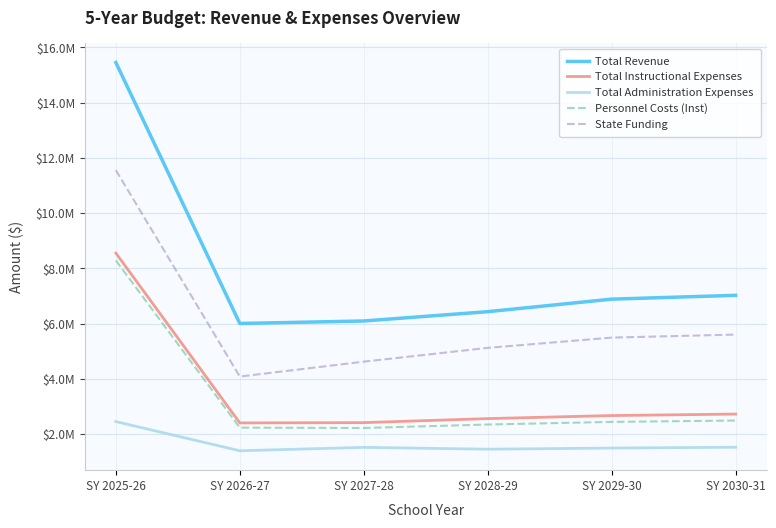

True or false: Total Administration Expenses and State Funding intersect in this chart.

False